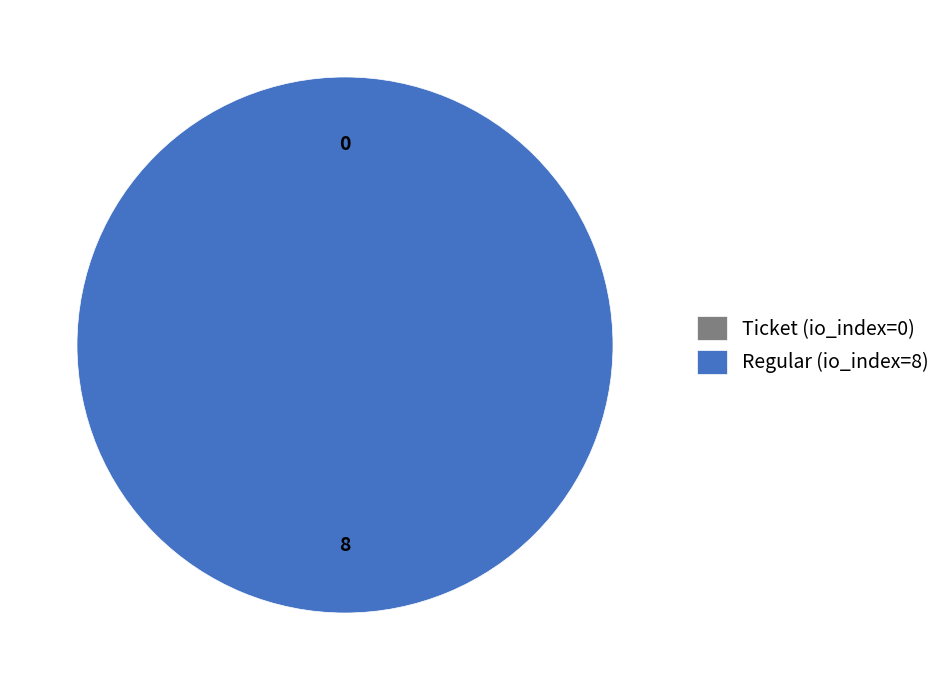

How many slices are in this pie chart?

2